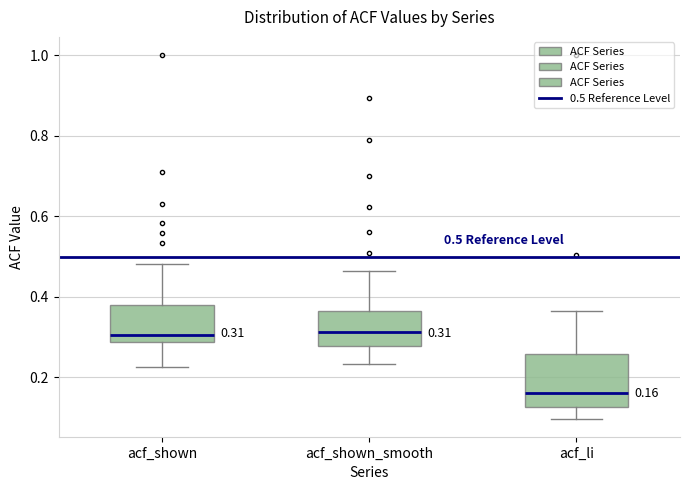

Which box is the tallest, from its lower edge to its upper edge?

acf_li